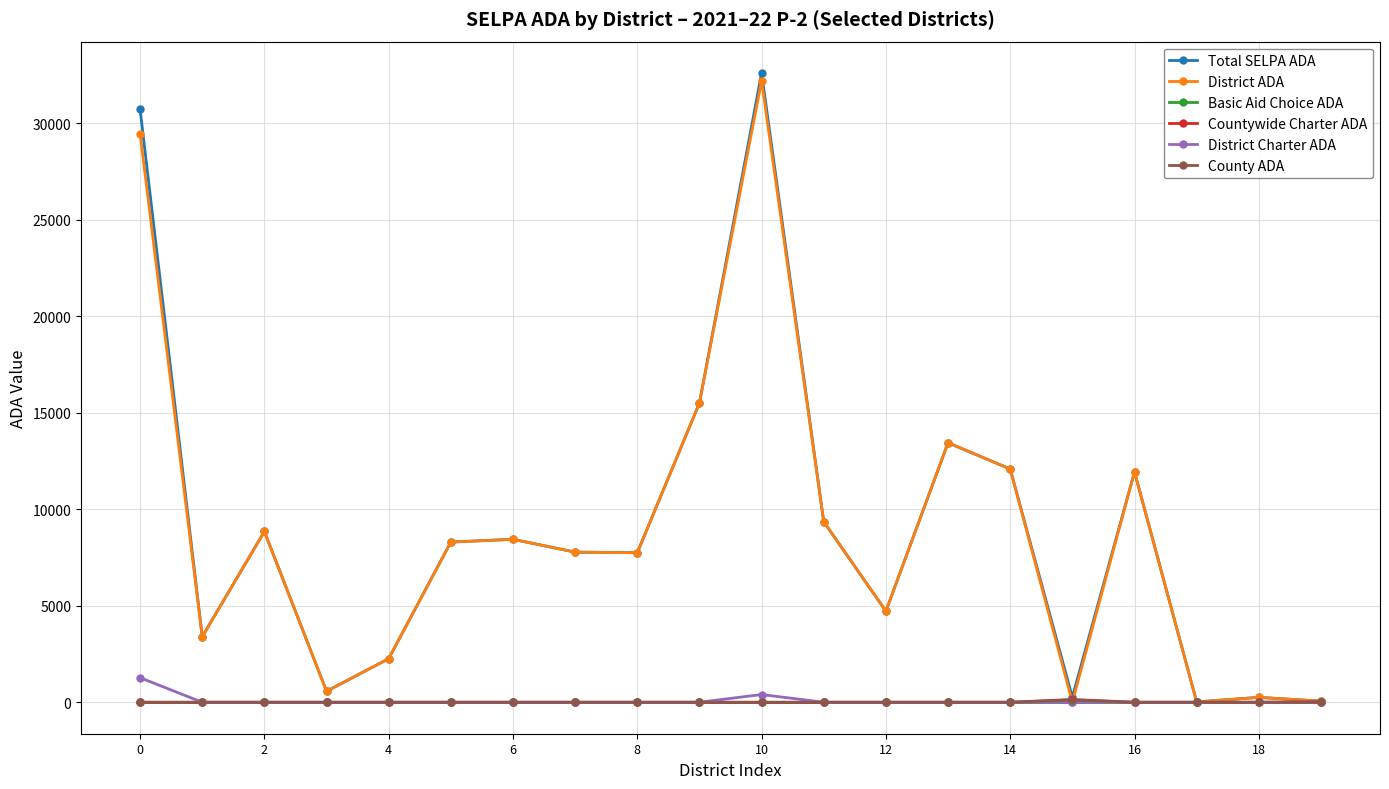

What is the value of the Total SELPA ADA point at the 3rd from the left?

8846.0